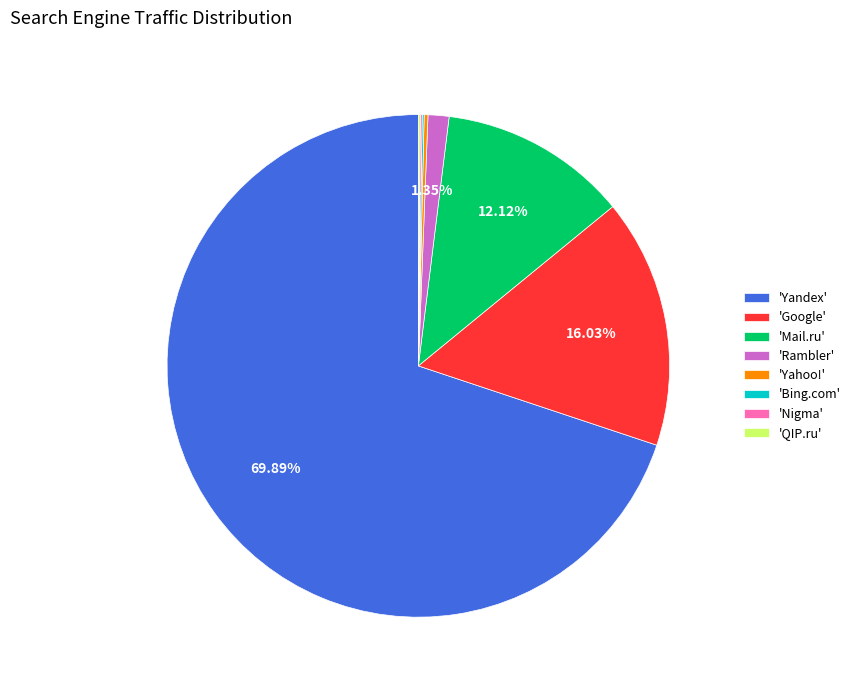

What is the largest slice in the pie chart?

'Yandex'